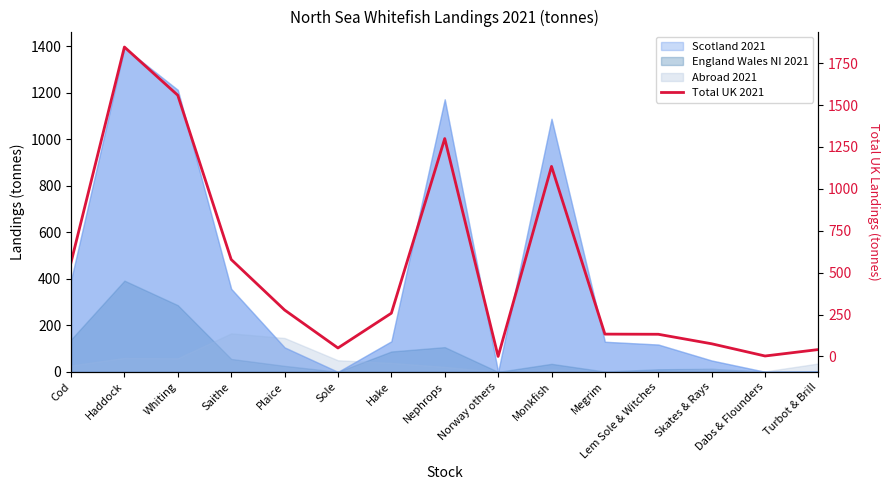

Read the value at Monkfish.

1134.0